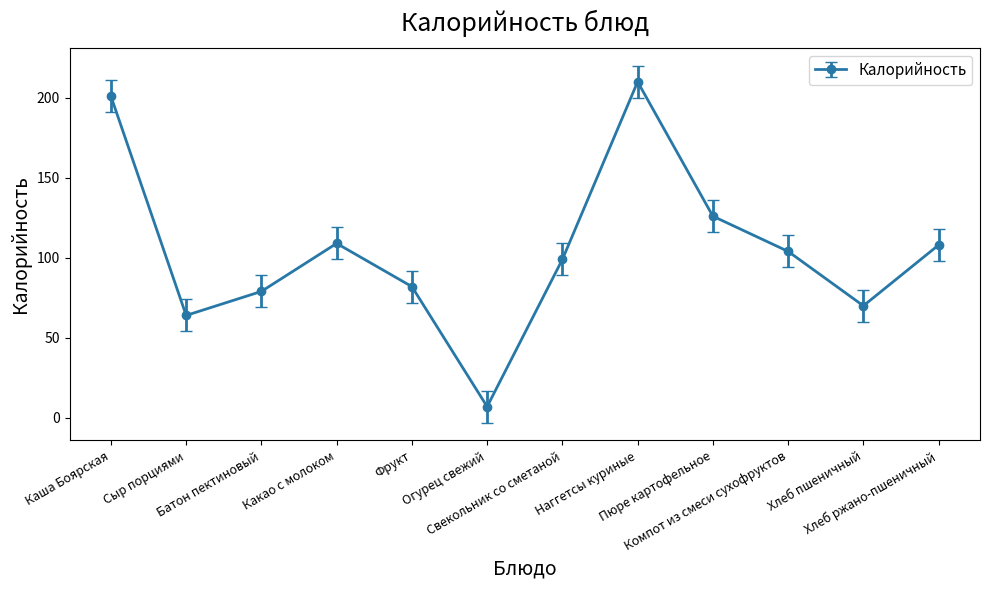

How many distinct data groups are displayed?

1